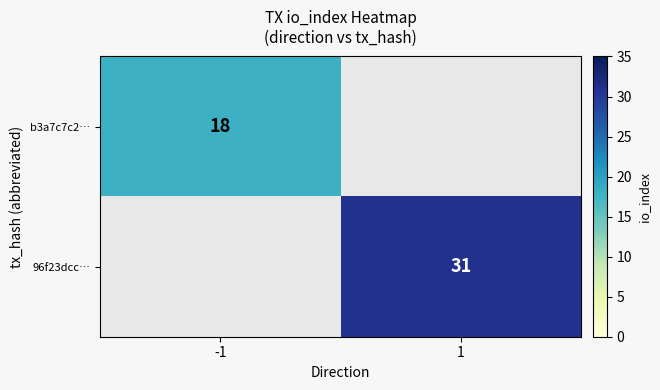

The value of b3a7c7c2… at -1 is 18. True or false?

True